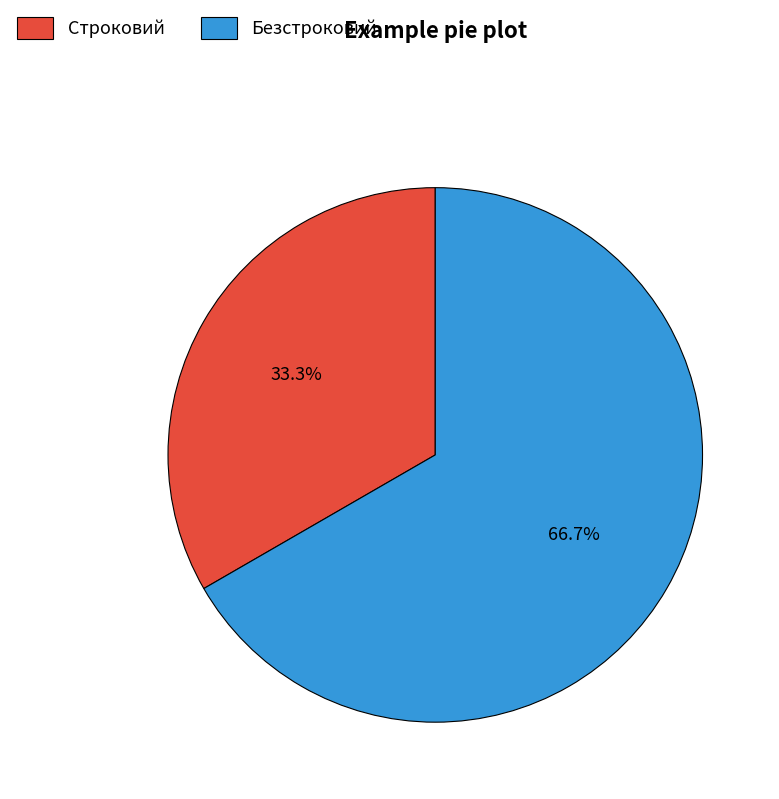

What is the ratio of the value at Строковий to the value at Безстроковий?

0.5